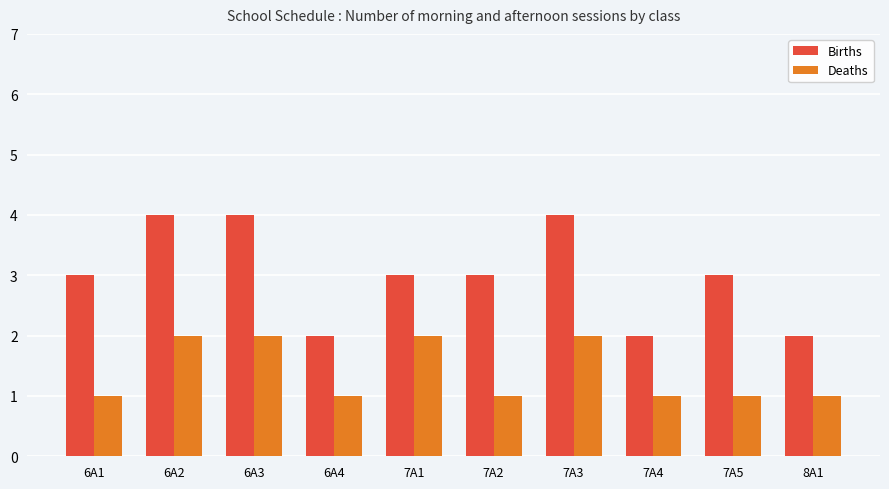

Reading right to left, list all the values displayed in this chart.

Births: 8A1=2	7A5=3	7A4=2	7A3=4	7A2=3	7A1=3	6A4=2	6A3=4	6A2=4	6A1=3
Deaths: 8A1=1	7A5=1	7A4=1	7A3=2	7A2=1	7A1=2	6A4=1	6A3=2	6A2=2	6A1=1